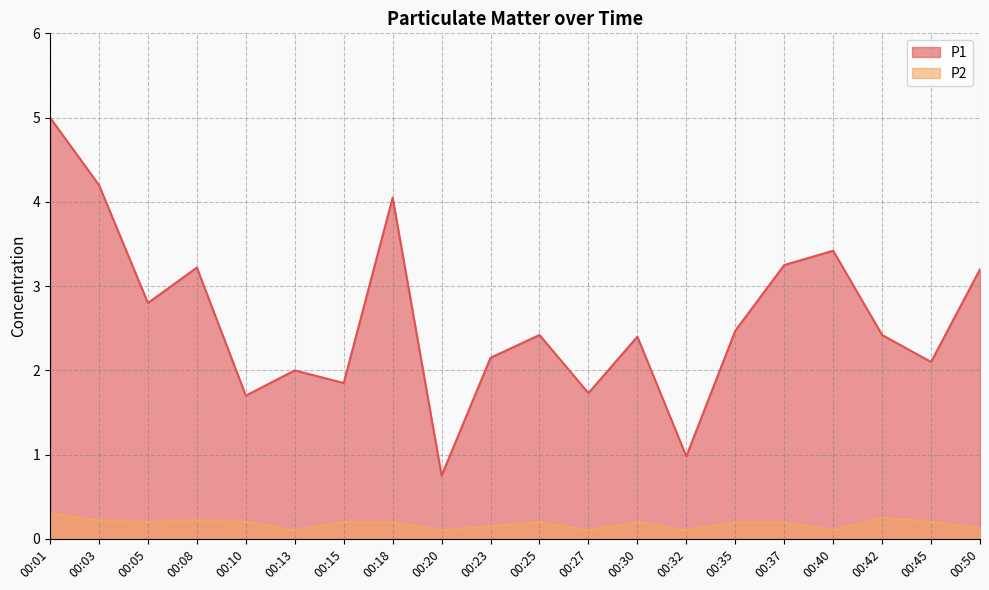

What is the average value of the P2 series?

0.2